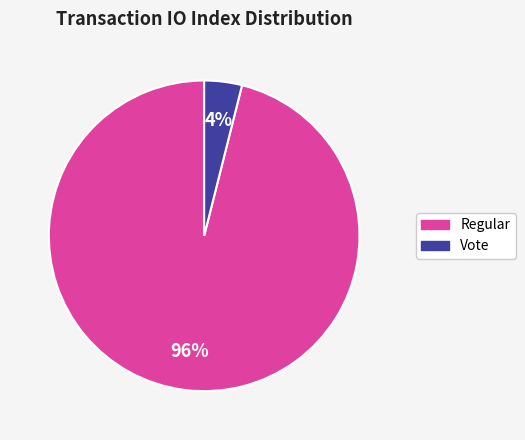

Which category has the smallest portion of the pie?

Vote